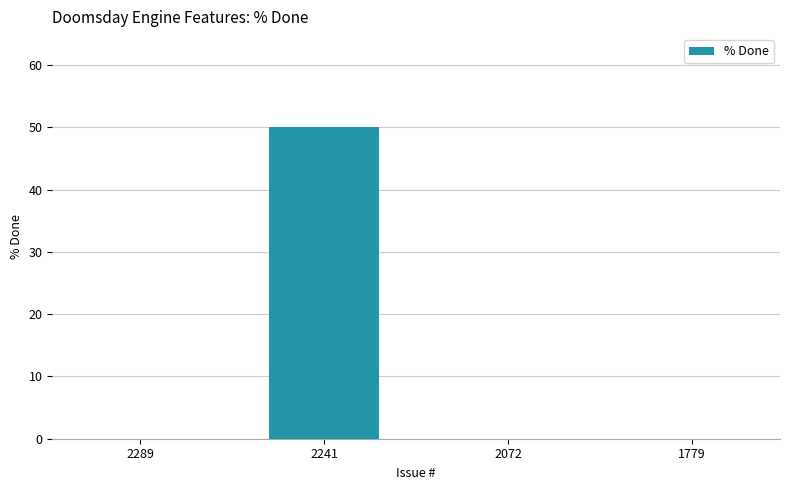

How many categories are shown in the chart?

4